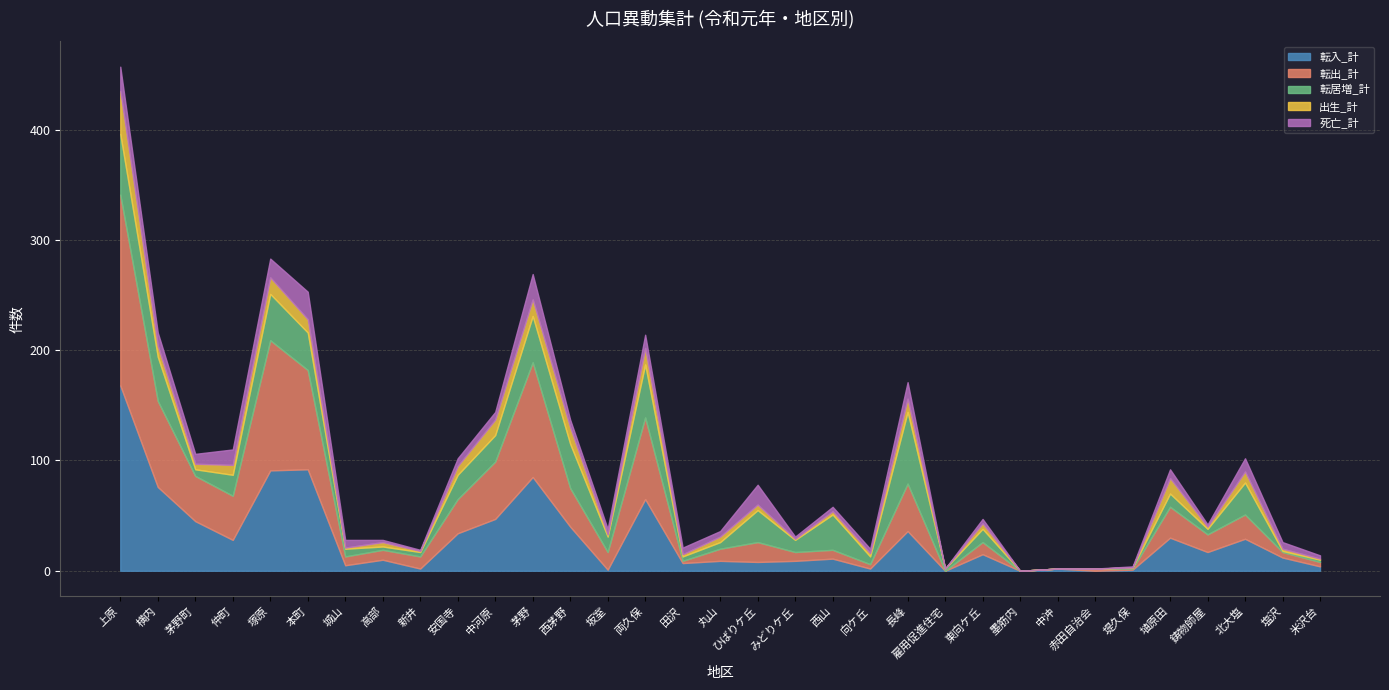

How many times do 出生_計 and 死亡_計 cross each other?

8